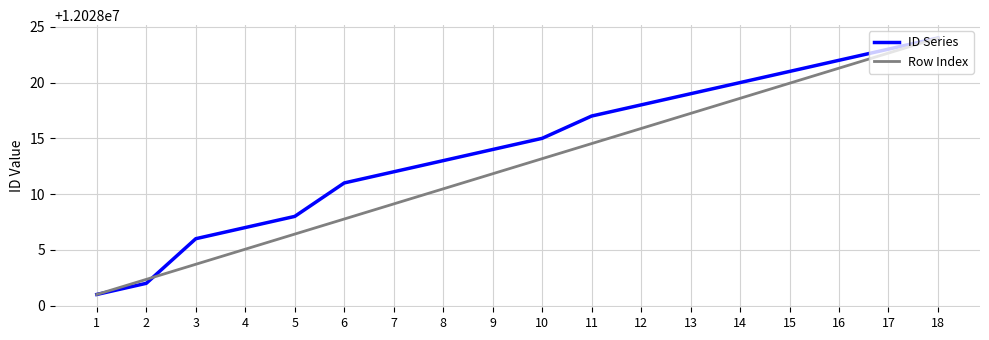

What is the total value across all series at 4?

24056012.1